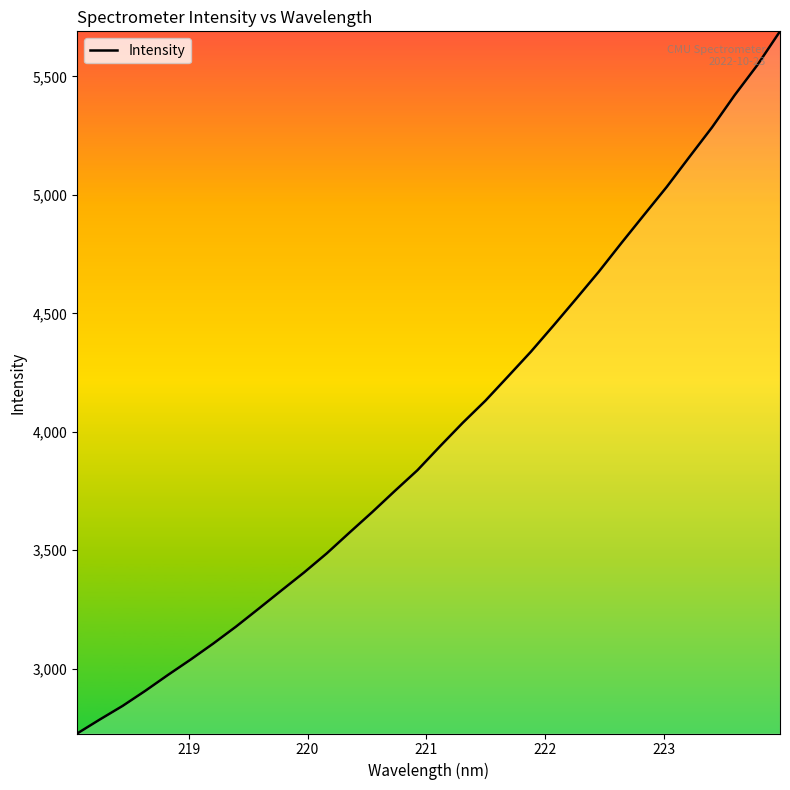

What is the maximum value shown in the chart?

5690.6